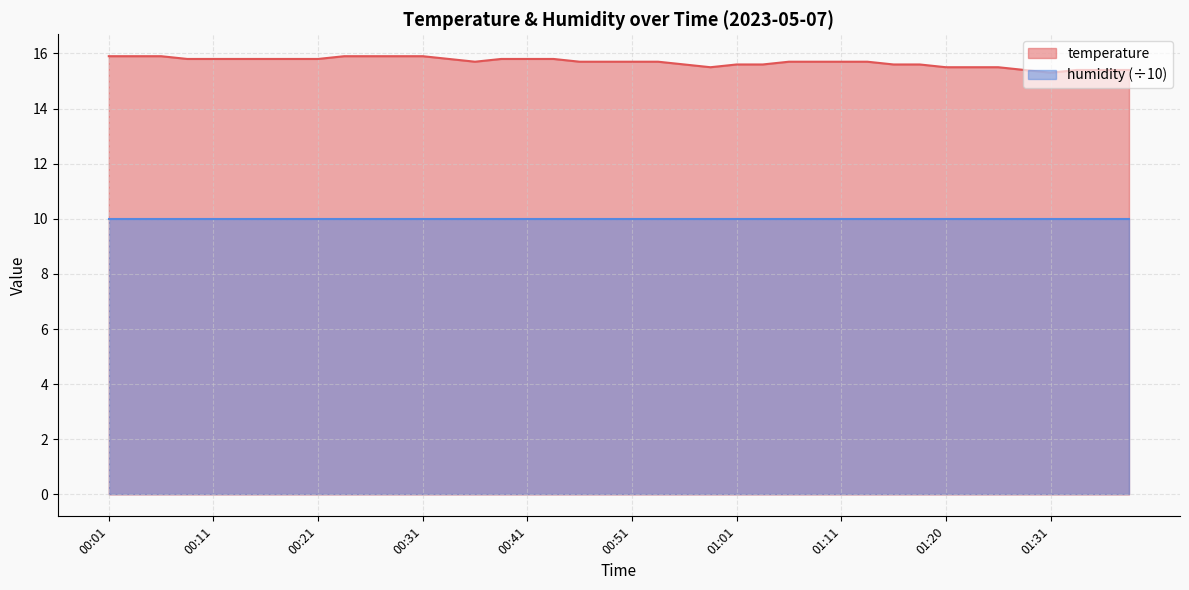

Read the value at 00:31.

15.9